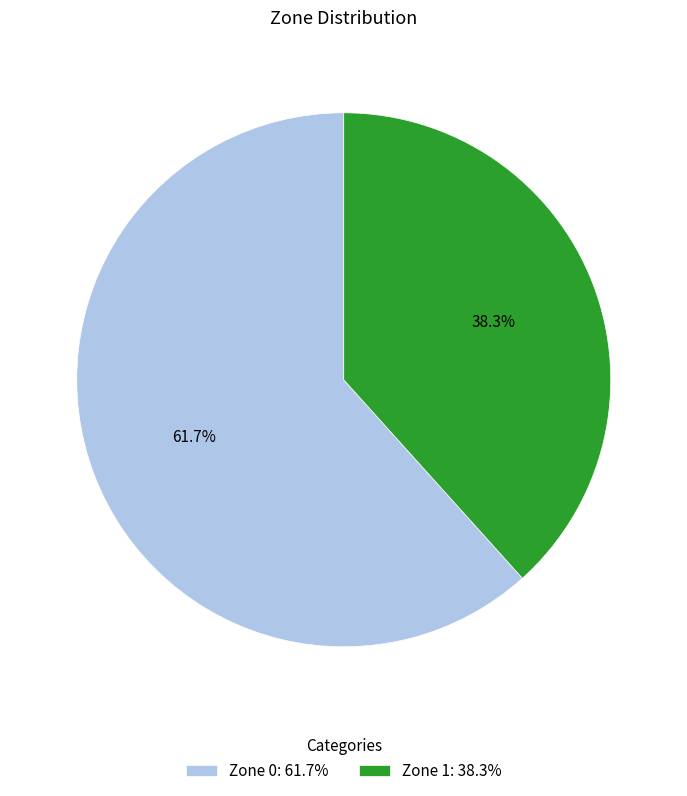

Does Zone 0 account for over 50% of the chart?

Yes